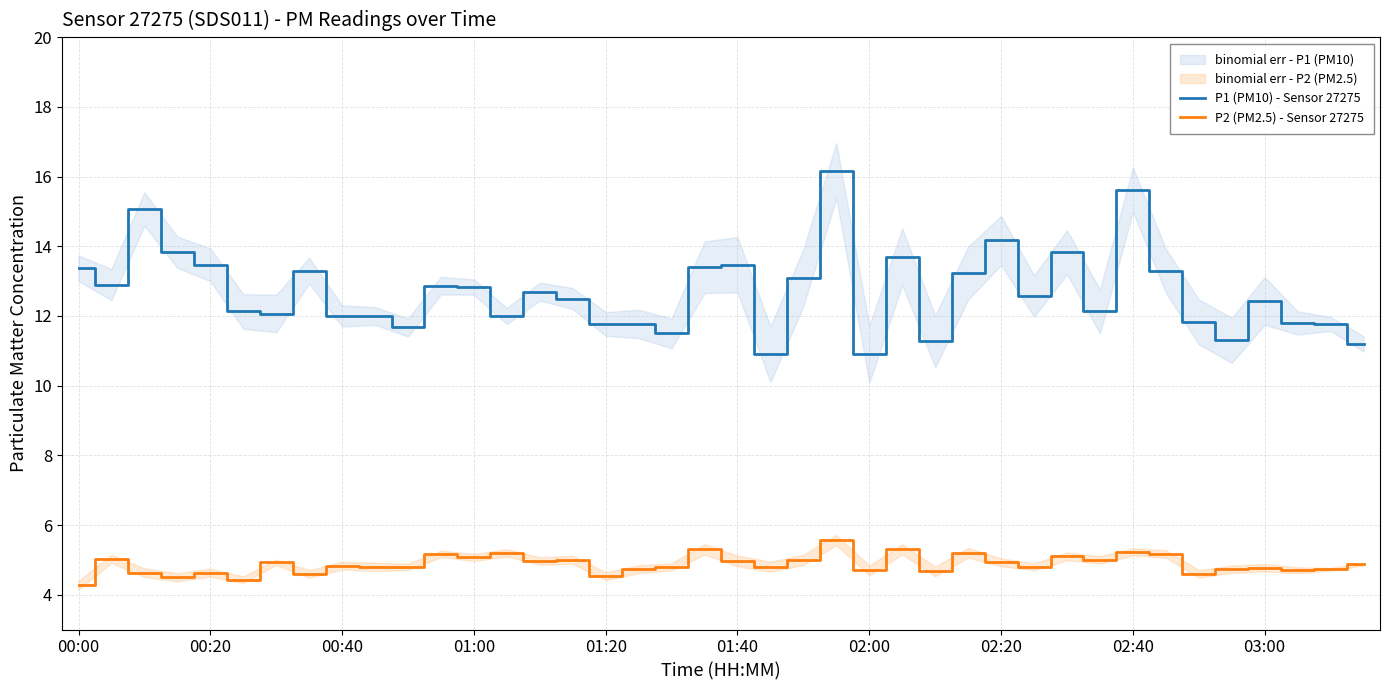

True or false: P2 (PM2.5) - Sensor 27275 and P1 (PM10) - Sensor 27275 intersect in this chart.

False